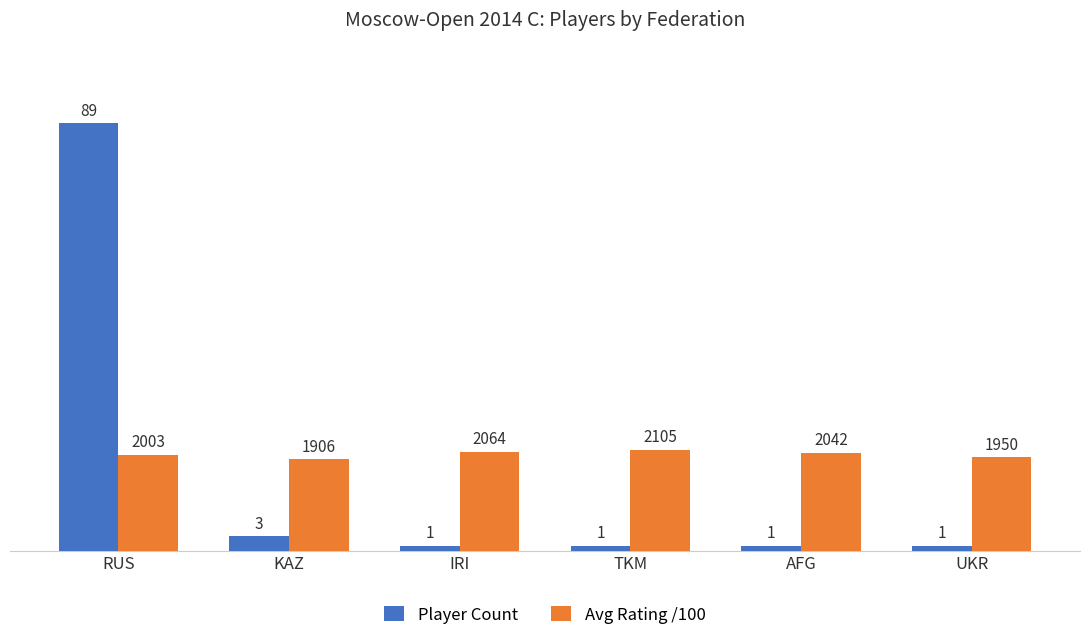

Is it true that Player Count equals 3.0 at KAZ?

True